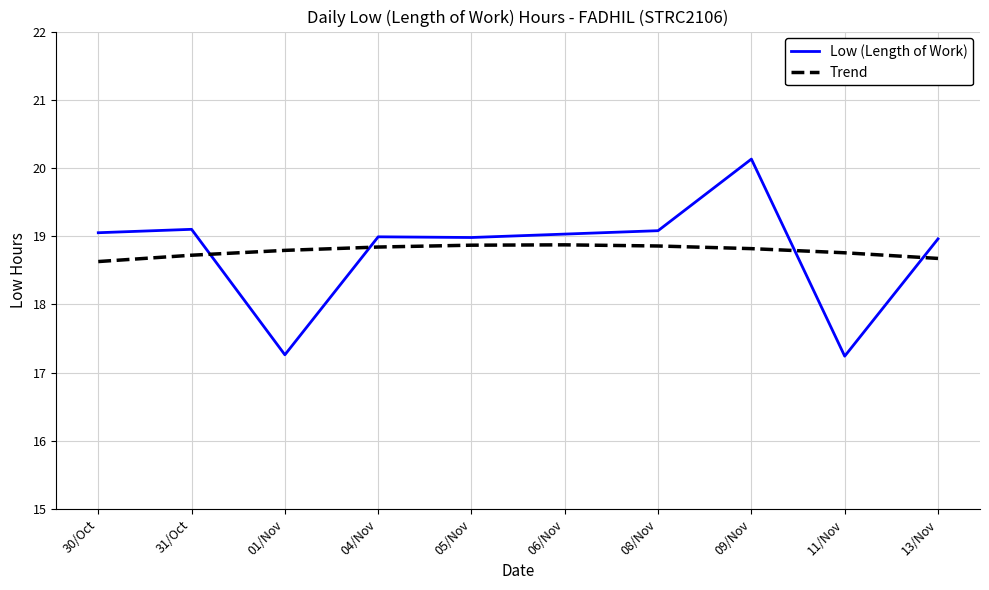

True or false: Low (Length of Work) and Trend cross at least once.

True